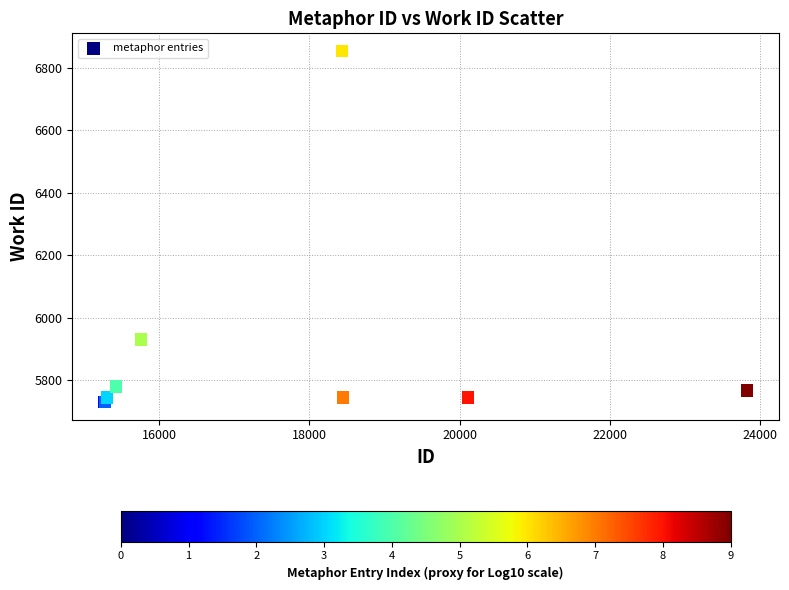

What Y value in the scatter plot is closest to 6292?

5930